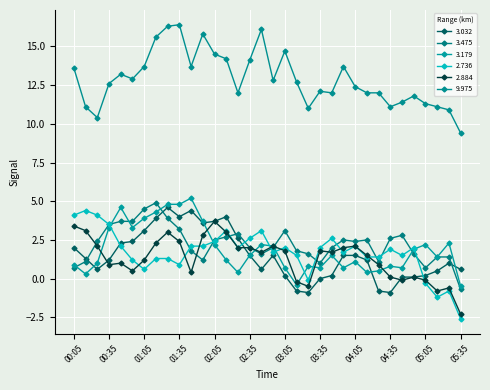

Reading right to left, what are all the values shown in this chart?

3.032: 05:35=0.6	05:25=1.0	05:15=0.5	05:05=0.2	04:55=0.1	04:45=0.1	04:35=-0.9	04:25=-0.8	04:15=1.2	04:05=1.5	03:55=1.5	03:45=0.2	03:35=-0.0	03:25=-0.9	03:15=-0.8	03:05=0.2	02:55=1.5	02:45=0.6	02:35=1.5	02:25=2.6	02:15=4.0	02:05=3.7	01:55=3.6	01:45=4.4	01:35=4.0	01:25=4.6	01:15=3.9	01:05=3.1	00:55=2.4	00:45=2.3	00:35=1.2	00:25=0.6	00:15=1.3	00:05=2.0
3.475: 05:35=-0.7	05:25=1.4	05:15=1.4	05:05=0.7	04:55=1.6	04:45=2.8	04:35=2.6	04:25=1.1	04:15=2.5	04:05=2.4	03:55=2.5	03:45=2.0	03:35=1.0	03:25=1.6	03:15=1.8	03:05=3.1	02:55=2.0	02:45=1.6	02:35=2.0	02:25=2.9	02:15=2.7	02:05=2.5	01:55=1.2	01:45=1.8	01:35=3.2	01:25=3.9	01:15=4.9	01:05=4.5	00:55=3.7	00:45=3.7	00:35=3.5	00:25=2.4	00:15=1.1	00:05=0.7
3.179: 05:35=-0.5	05:25=2.3	05:15=1.4	05:05=2.2	04:55=1.9	04:45=0.7	04:35=0.8	04:25=0.5	04:15=0.4	04:05=1.1	03:55=0.7	03:45=1.5	03:35=0.7	03:25=0.8	03:15=-0.4	03:05=0.7	02:55=2.1	02:45=2.2	02:35=1.5	02:25=0.4	02:15=1.2	02:05=2.2	01:55=3.7	01:45=5.2	01:35=4.8	01:25=4.8	01:15=4.3	01:05=3.9	00:55=3.3	00:45=4.6	00:35=3.3	00:25=1.0	00:15=0.3	00:05=0.9
2.736: 05:35=-2.6	05:25=-0.8	05:15=-1.2	05:05=-0.3	04:55=2.0	04:45=1.5	04:35=1.9	04:25=1.4	04:15=1.4	04:05=2.1	03:55=1.7	03:45=2.6	03:35=2.0	03:25=-0.1	03:15=1.5	03:05=2.0	02:55=1.7	02:45=3.1	02:35=2.6	02:25=2.0	02:15=3.1	02:05=2.4	01:55=2.1	01:45=2.1	01:35=0.9	01:25=1.3	01:15=1.3	01:05=0.6	00:55=1.2	00:45=2.1	00:35=3.5	00:25=4.1	00:15=4.4	00:05=4.1
2.884: 05:35=-2.3	05:25=-0.6	05:15=-0.8	05:05=-0.1	04:55=0.1	04:45=-0.1	04:35=0.1	04:25=0.9	04:15=1.5	04:05=2.1	03:55=2.0	03:45=1.7	03:35=1.8	03:25=-0.5	03:15=-0.2	03:05=1.8	02:55=2.1	02:45=1.7	02:35=2.0	02:25=2.0	02:15=3.0	02:05=3.7	01:55=2.8	01:45=0.4	01:35=2.4	01:25=3.0	01:15=2.3	01:05=1.2	00:55=0.5	00:45=1.0	00:35=0.9	00:25=2.1	00:15=3.1	00:05=3.4
9.975: 05:35=9.4	05:25=10.9	05:15=11.1	05:05=11.3	04:55=11.8	04:45=11.4	04:35=11.1	04:25=12.0	04:15=12.0	04:05=12.4	03:55=13.7	03:45=12.0	03:35=12.1	03:25=11.0	03:15=12.7	03:05=14.7	02:55=12.8	02:45=16.1	02:35=14.1	02:25=12.0	02:15=14.2	02:05=14.5	01:55=15.8	01:45=13.7	01:35=16.4	01:25=16.3	01:15=15.6	01:05=13.7	00:55=12.9	00:45=13.2	00:35=12.6	00:25=10.4	00:15=11.1	00:05=13.6